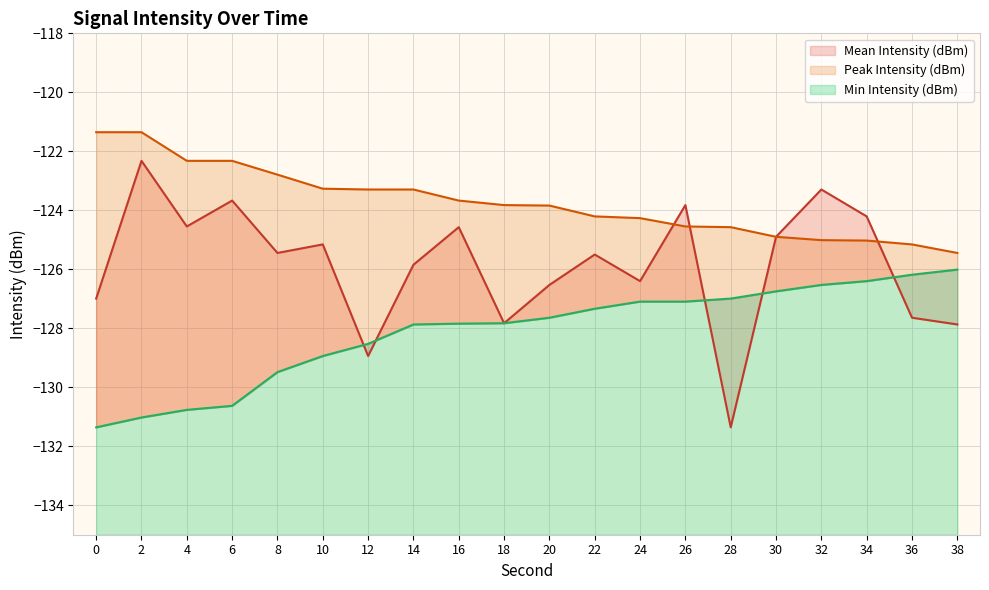

Which series has the widest spread of values?

Mean Intensity (dBm)